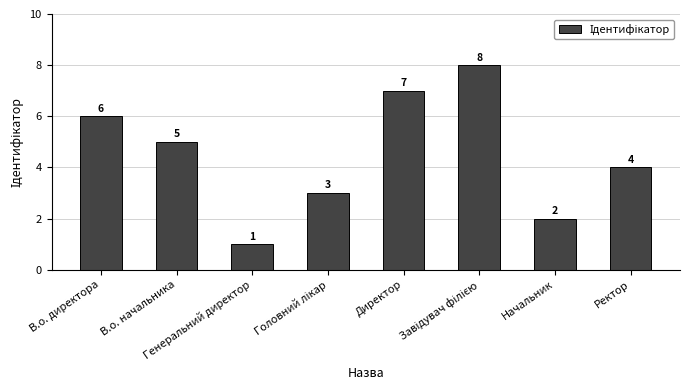

Count the values in the range 3 to 7.

5